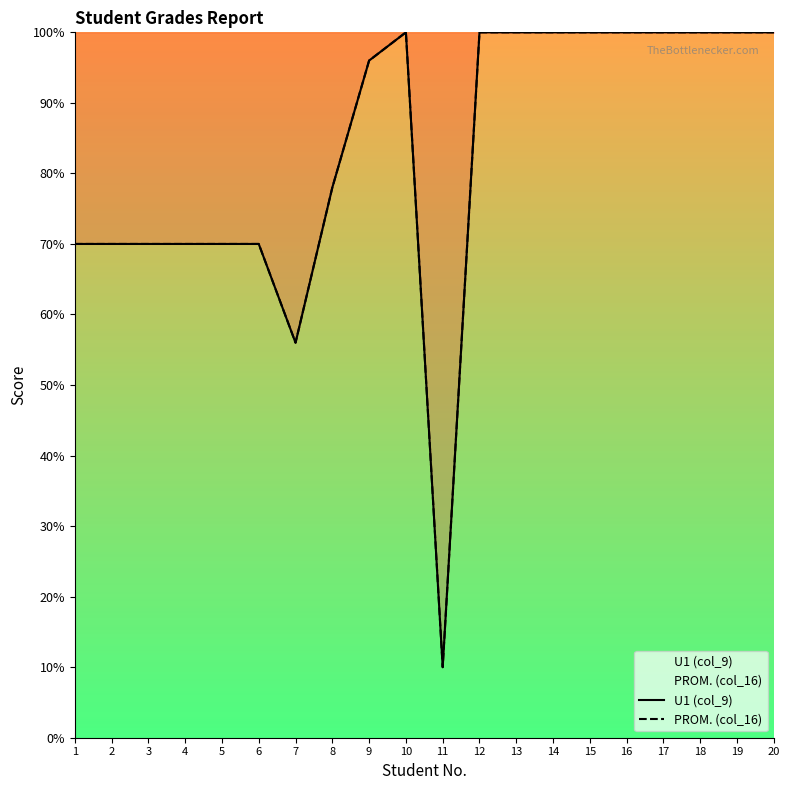

Which series has the largest total across all categories?

U1 (col_9)